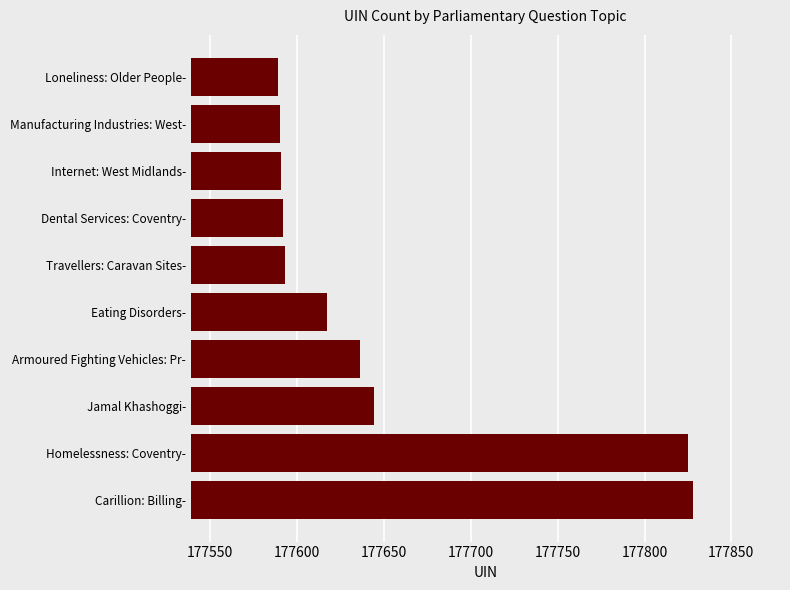

At which label is the value closest to 177708?

Jamal Khashoggi-